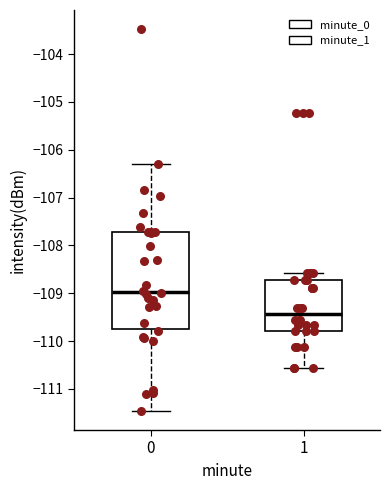

Reading left to right, read every box against the y-axis: the position of its median line, the range the box covers, and the ends of its whiskers. The values are not printed on the chart, so give them approximately, as read against the axis.

0: median -109.0, box -109.7 to -107.7, whiskers -111.5 to -106.3
1: median -109.4, box -109.8 to -108.7, whiskers -110.6 to -108.6